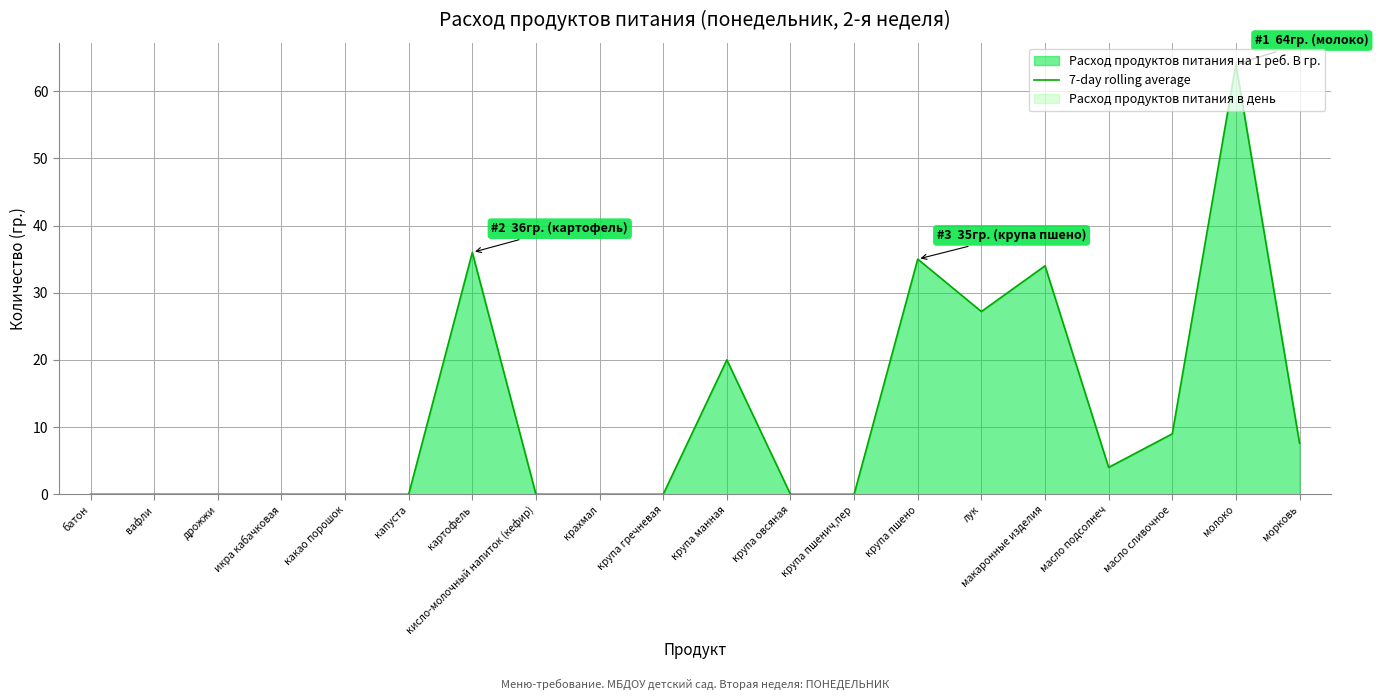

True or false: the data shows -44.4 at батон.

False